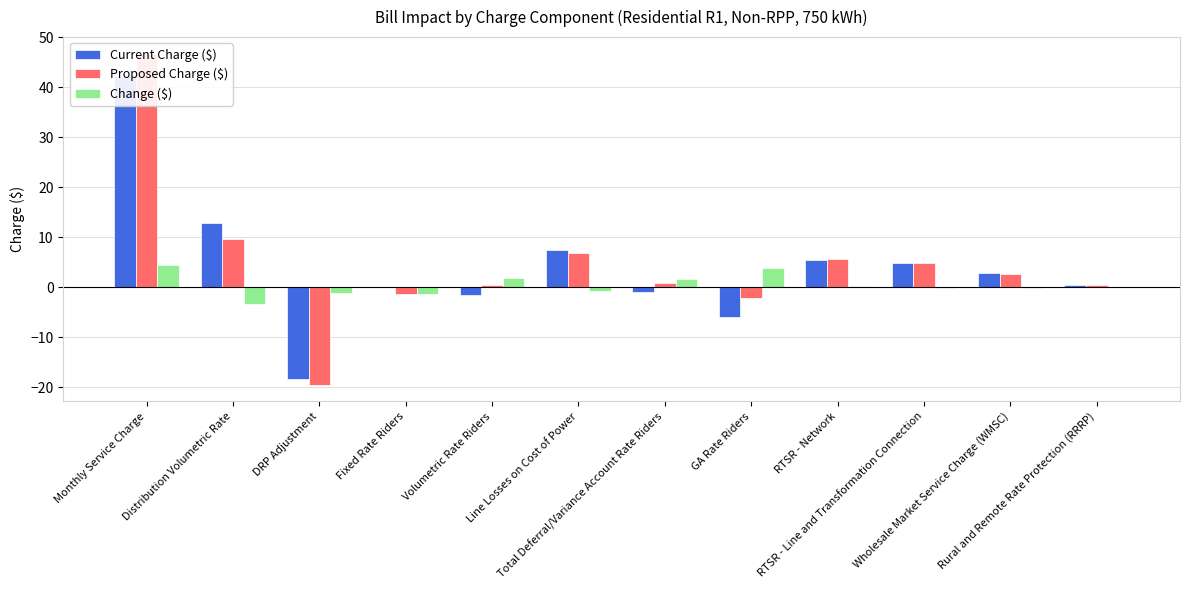

Reading right to left, extract all data points from this chart.

Current Charge ($): 0.4	2.8	4.9	5.4	-5.8	-0.8	7.6	-1.4	0.0	-18.3	12.9	42.2
Proposed Charge ($): 0.4	2.8	4.9	5.8	-2.0	0.9	6.8	0.5	-1.2	-19.5	9.6	46.7
Change ($): -0.0	-0.0	-0.0	0.4	3.8	1.7	-0.7	1.9	-1.2	-1.2	-3.3	4.5